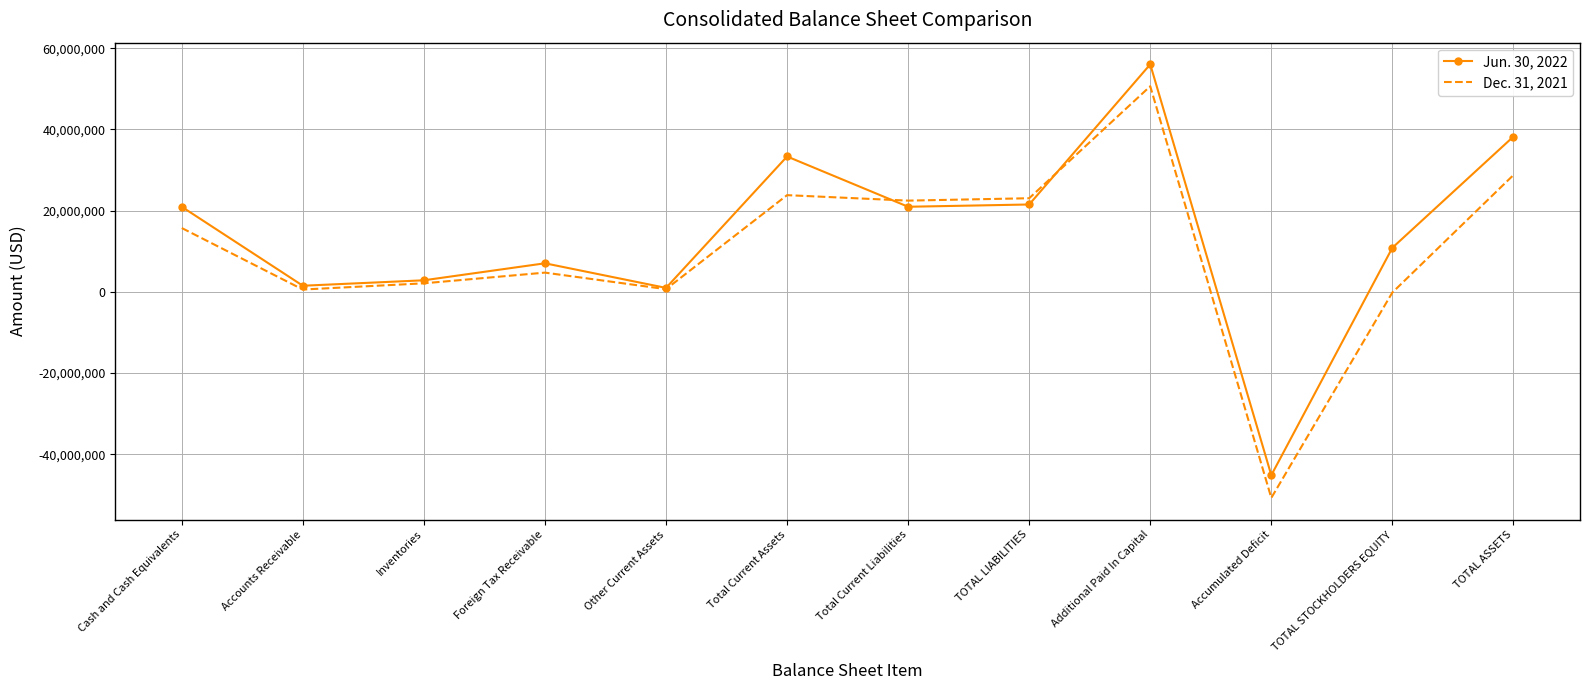

Which series has the largest range (max minus min)?

Dec. 31, 2021